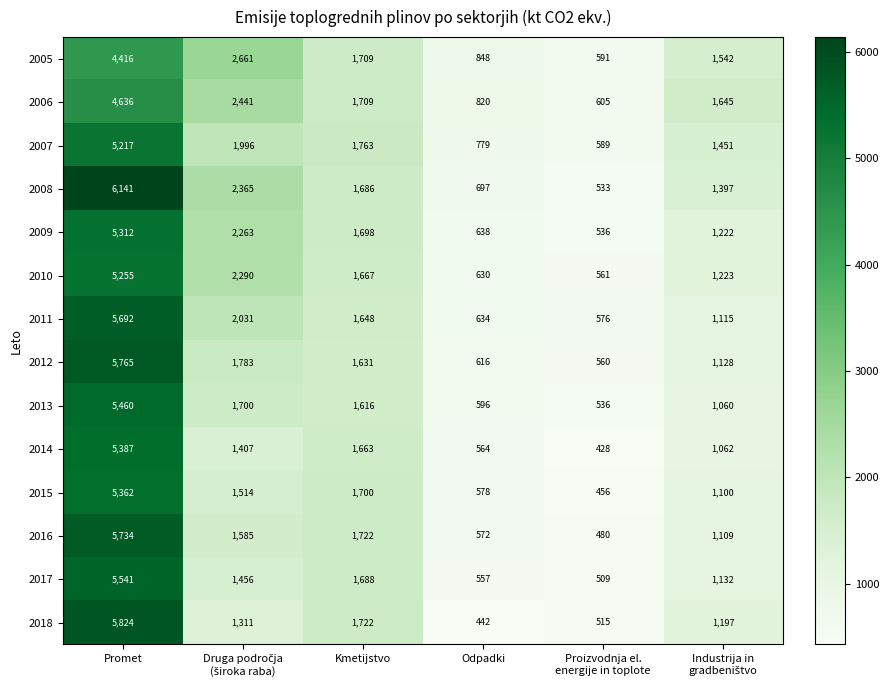

Which series has the largest total across all categories?

2008